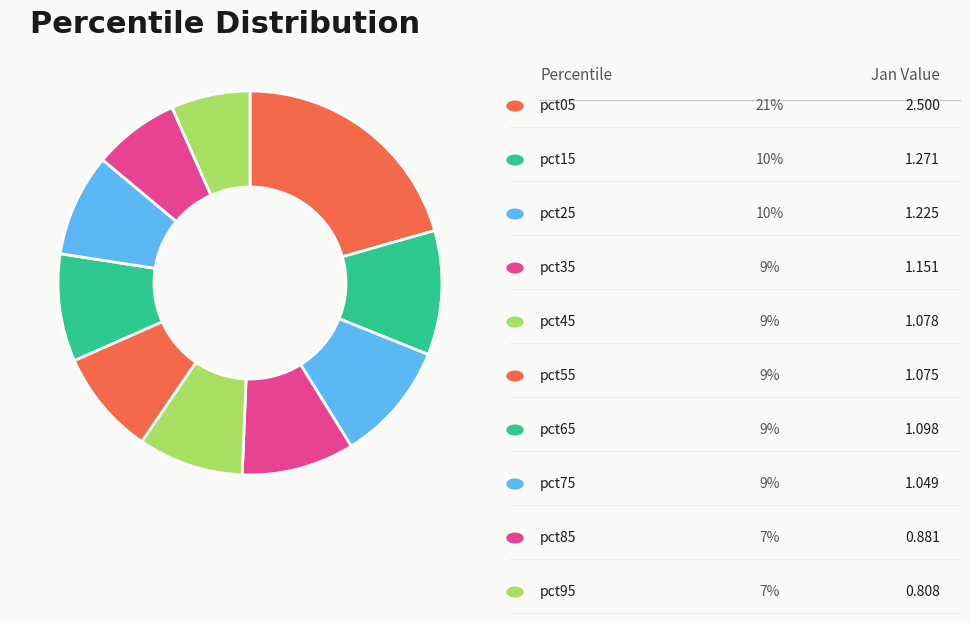

How many slices are in this pie chart?

10